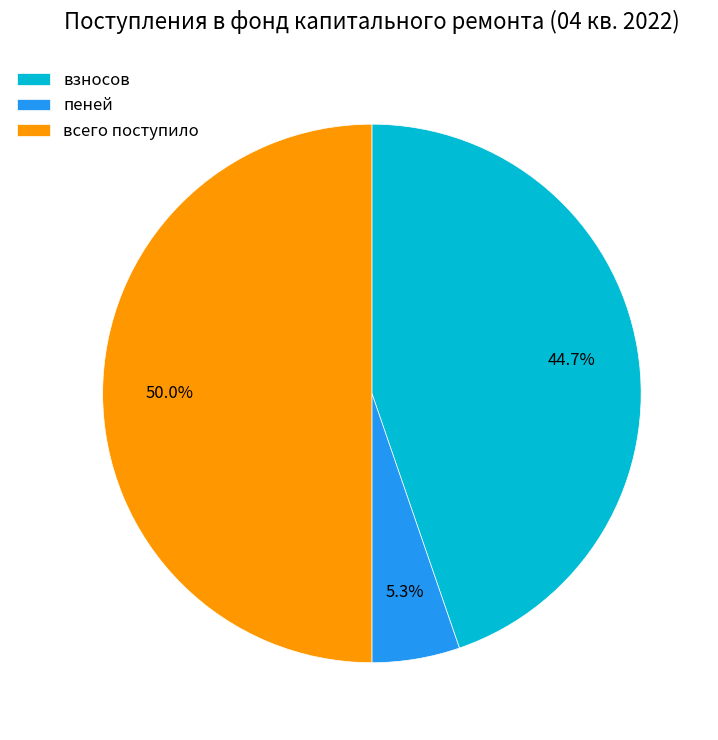

To the nearest percent, what is the difference between the взносов and пеней slice percentages?

39%